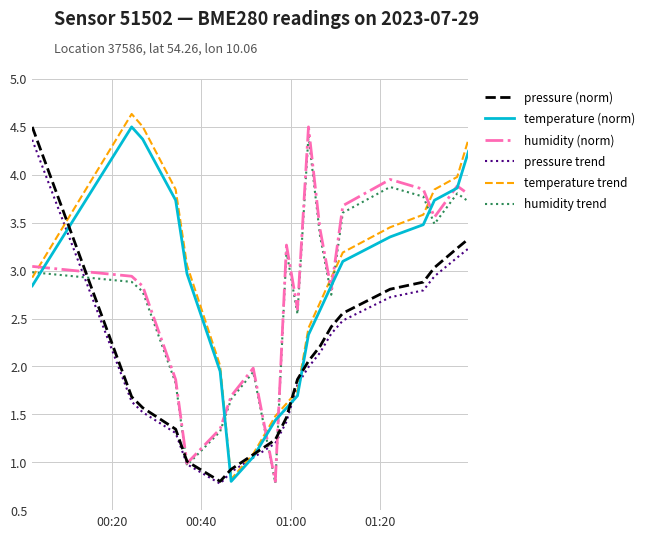

True or false: humidity trend and temperature trend intersect in this chart.

True